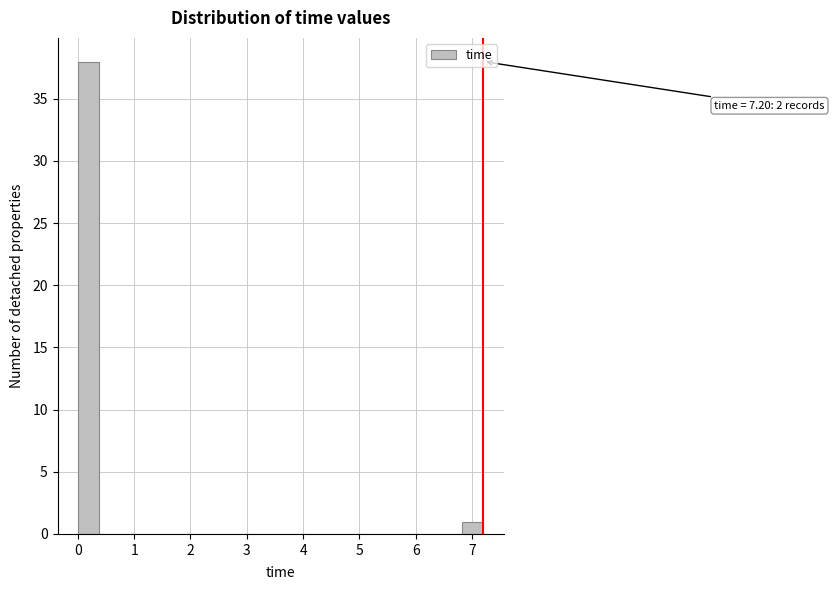

Read against the x-axis, roughly where is the centre of the tallest bar?

0.2